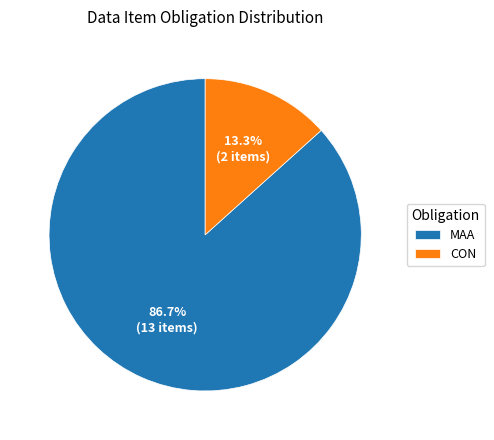

What percentage is NOT represented by CON?

86.7%